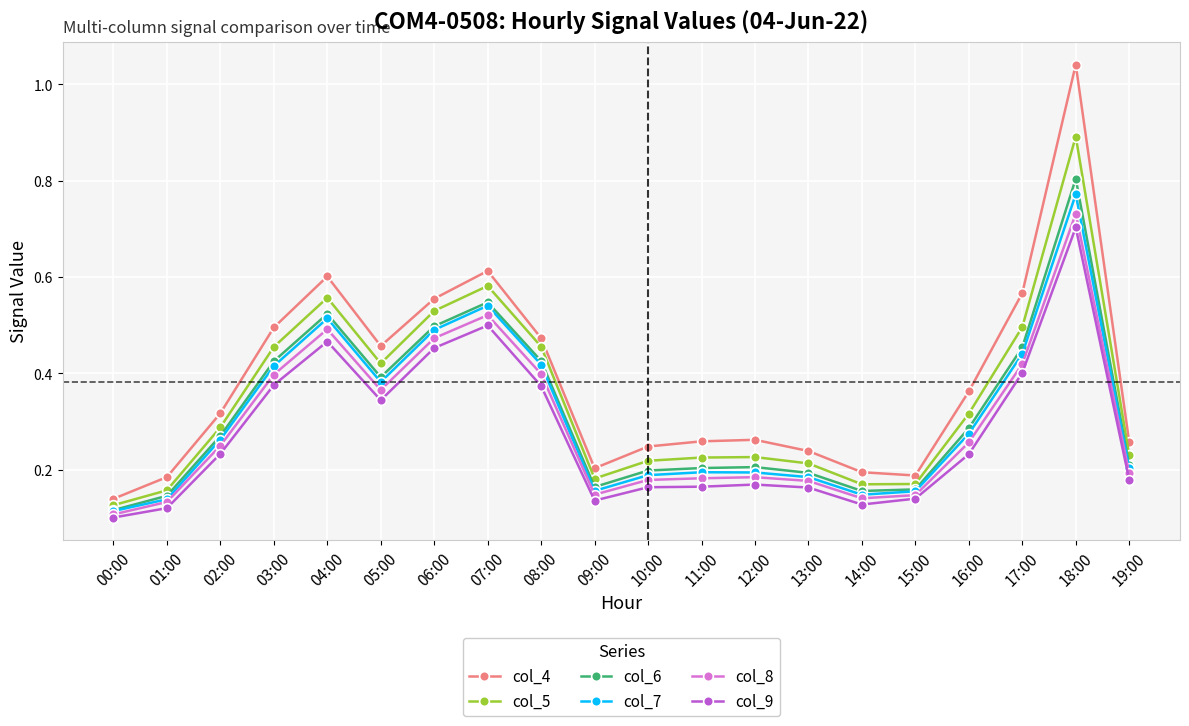

How many interior local valleys does the col_4 series have?

3